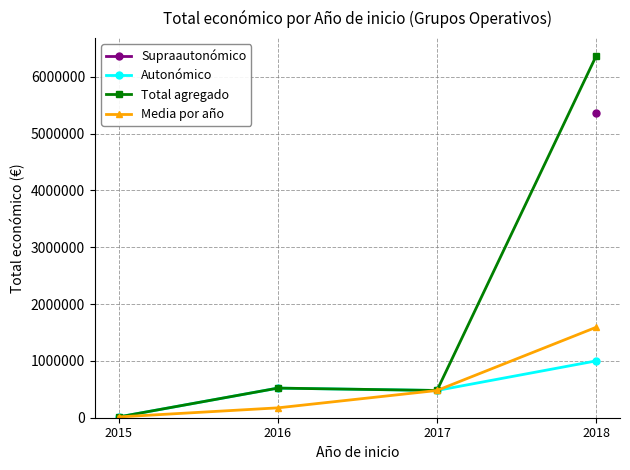

True or false: Autonómico has a value of 521203.0 at 2016.

True